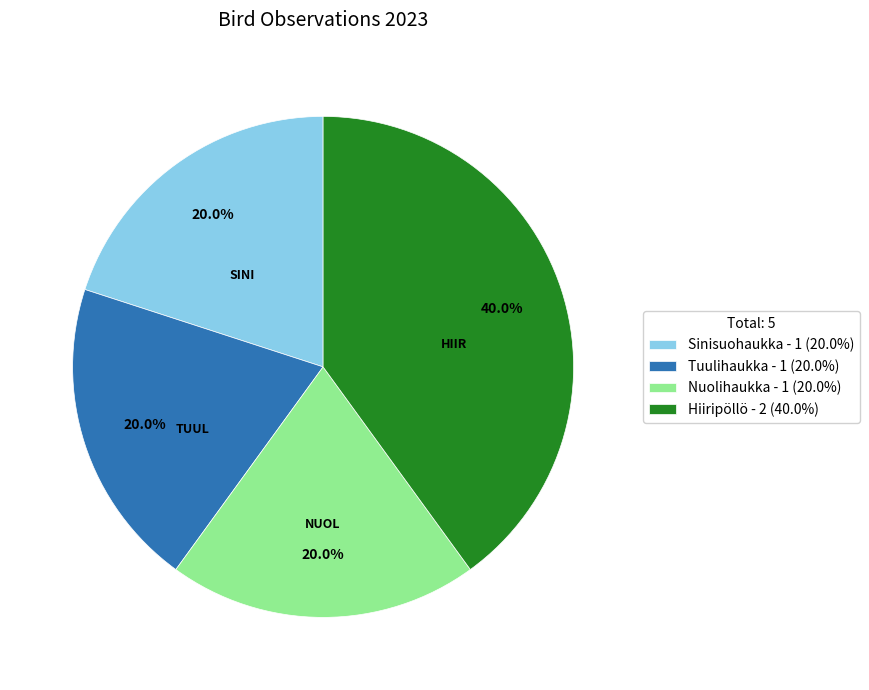

Is there any slice that represents more than half of the pie?

No